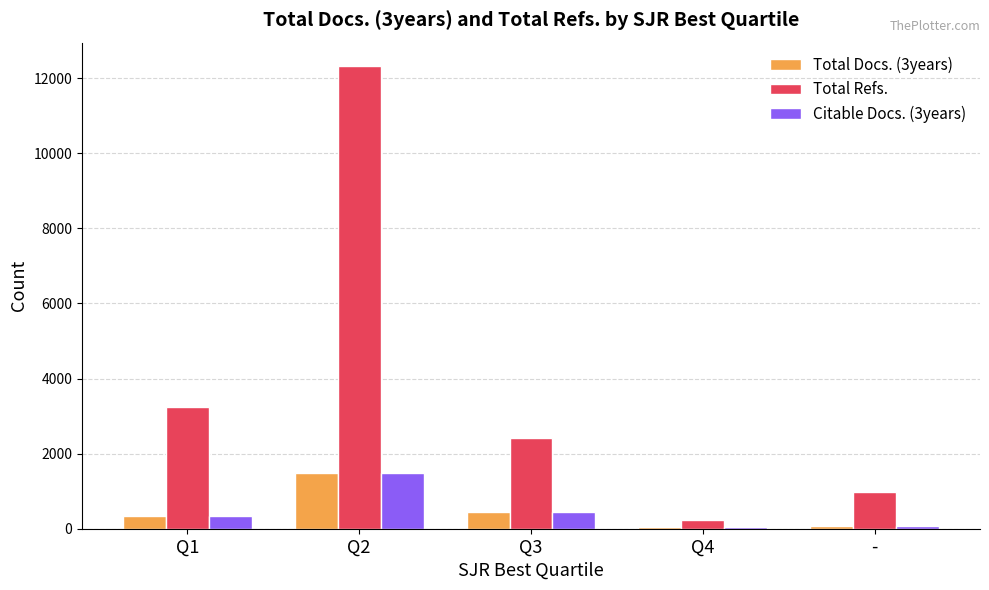

What is the sum of all Total Refs. values?

19195